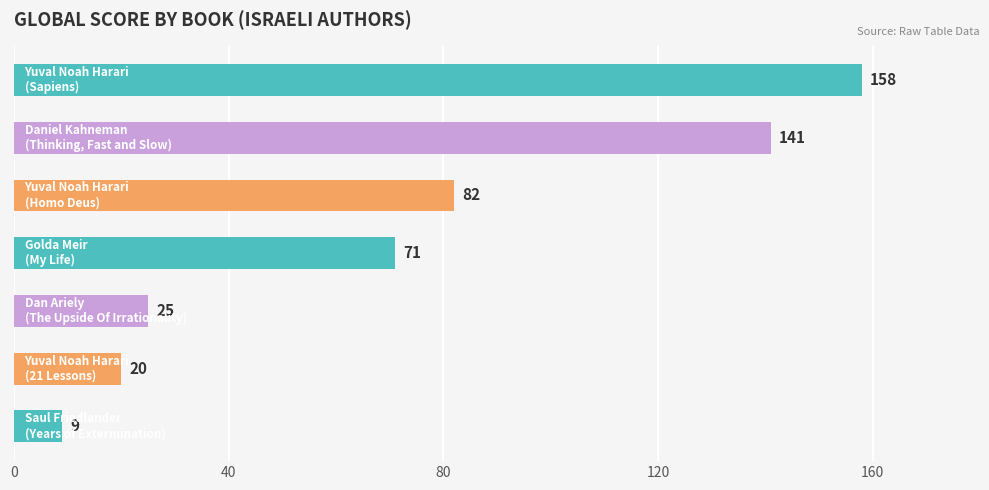

What is the sum of all values?

506